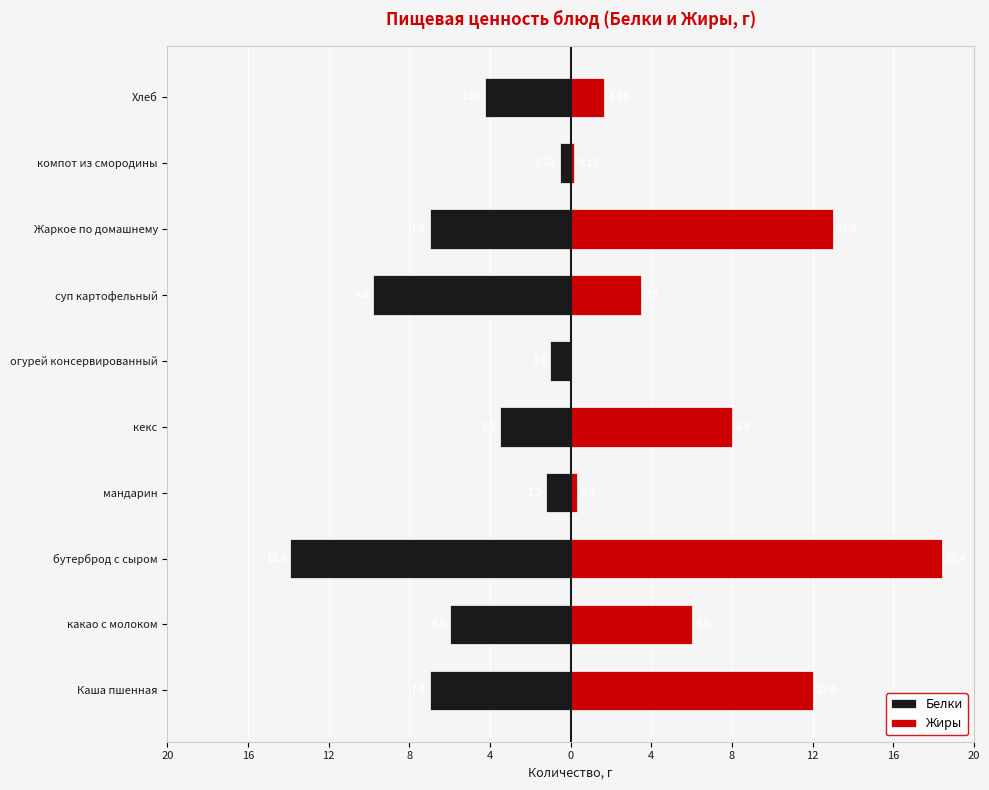

What is the difference between the maximum and minimum values in the Жиры series?

18.4